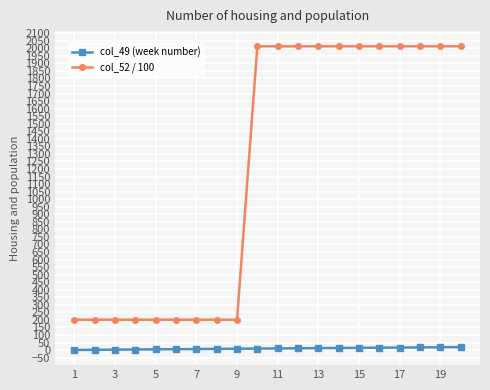

Rank the series by their maximum value, from lowest to highest.

col_49 (week number), col_52 / 100